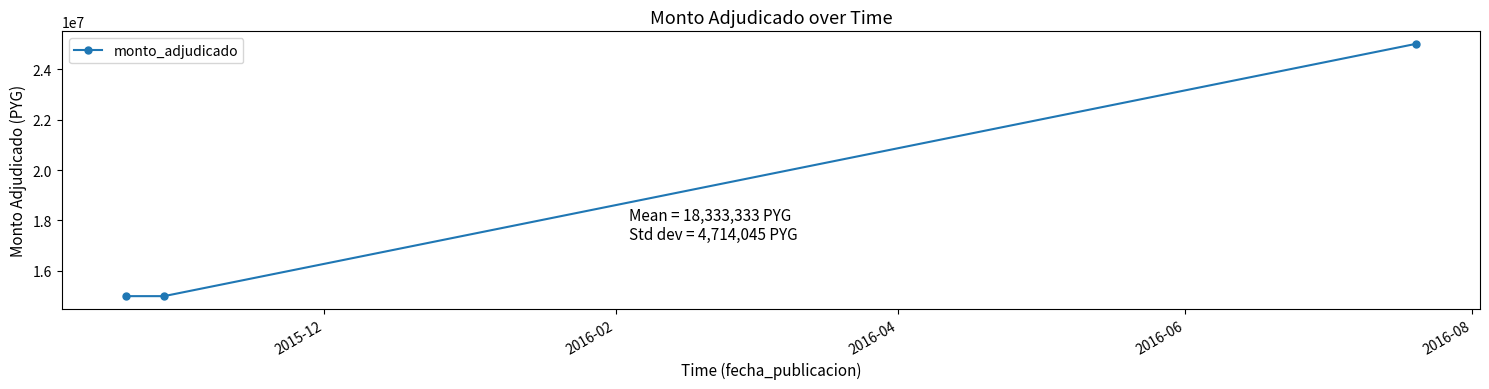

What is the maximum value shown in the chart?

25000000